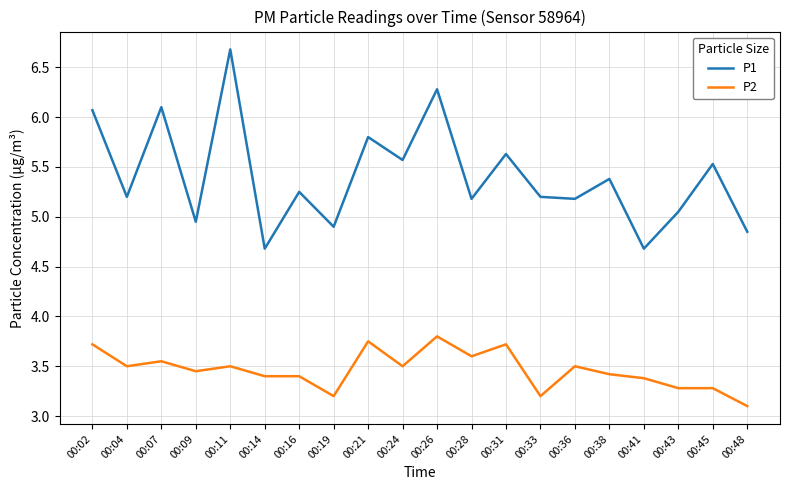

Does the chart have visible grid lines?

Yes